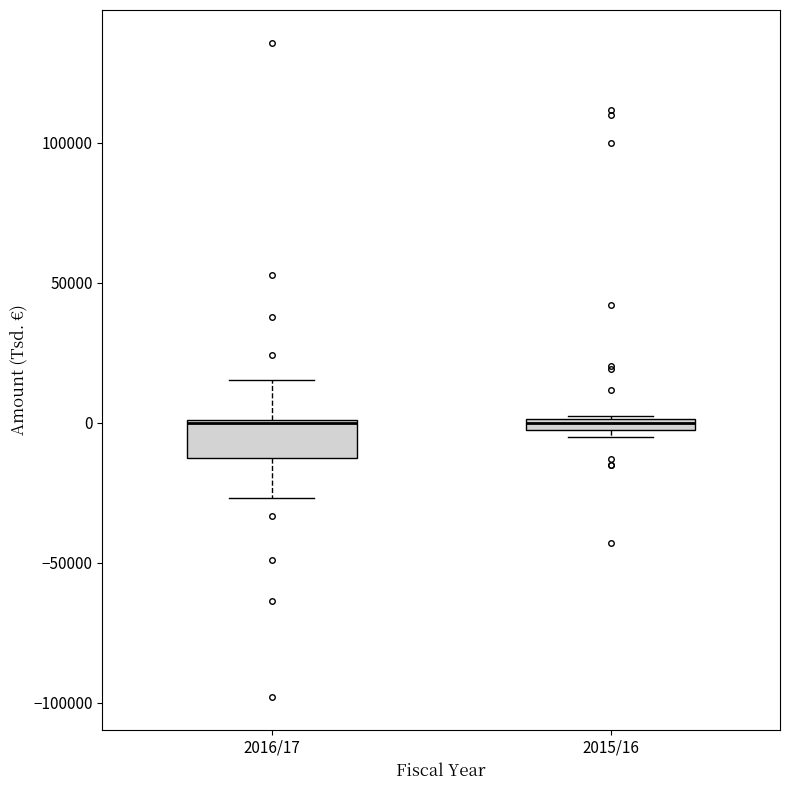

Comparing the boxes themselves (not the whiskers), which one is the tallest?

2016/17